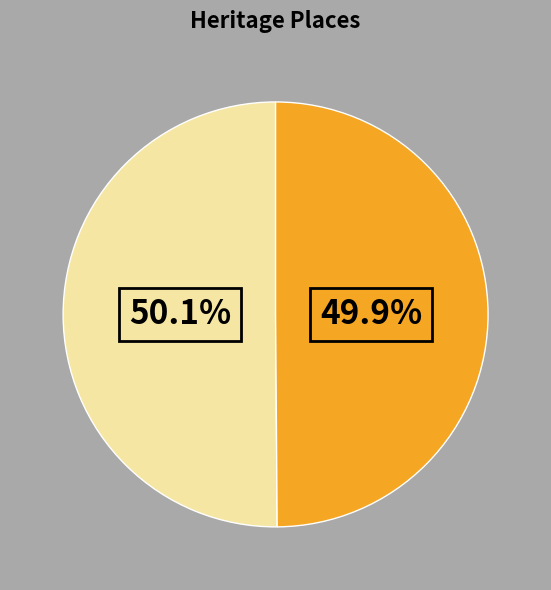

Is there a majority slice in this chart?

Yes